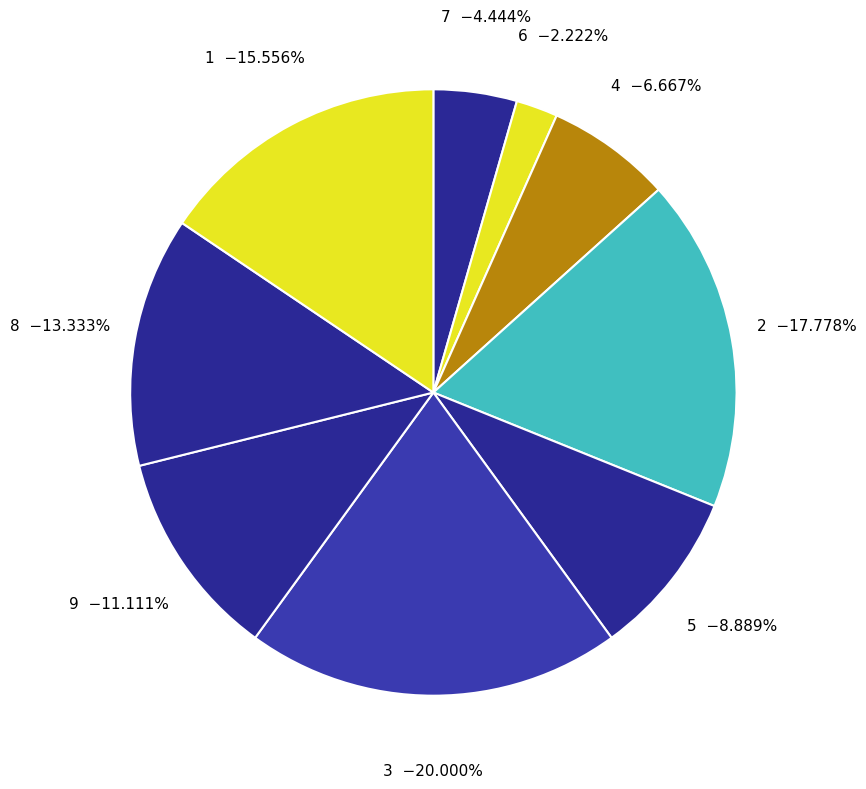

To the nearest percent, what percentage of the pie is 5?

9%